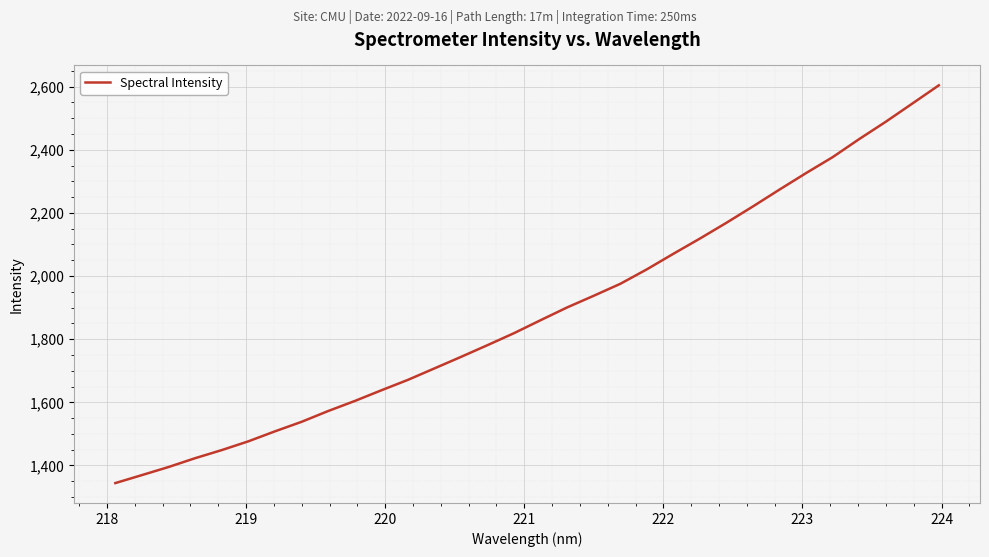

What is the minimum value shown in the chart?

1344.1